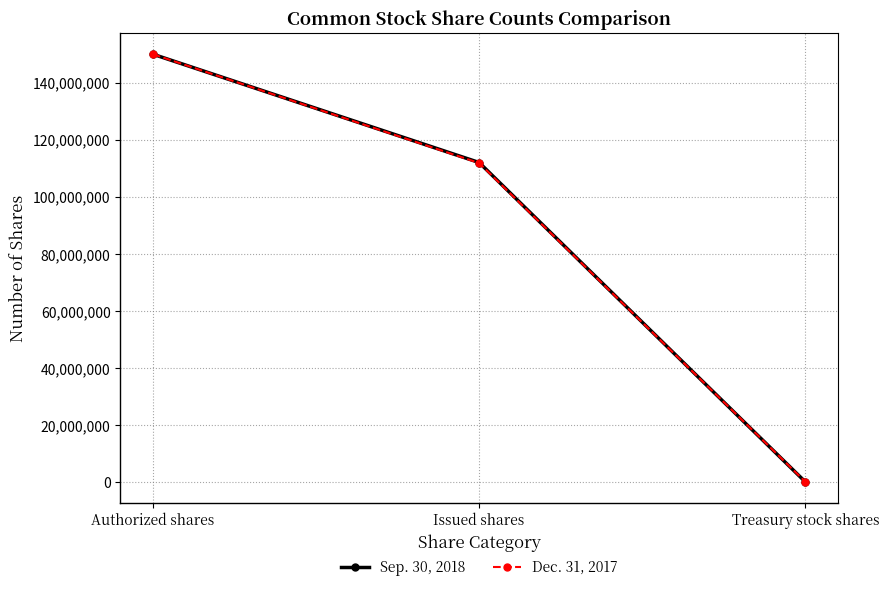

Which label corresponds to the largest value in the chart?

Authorized shares